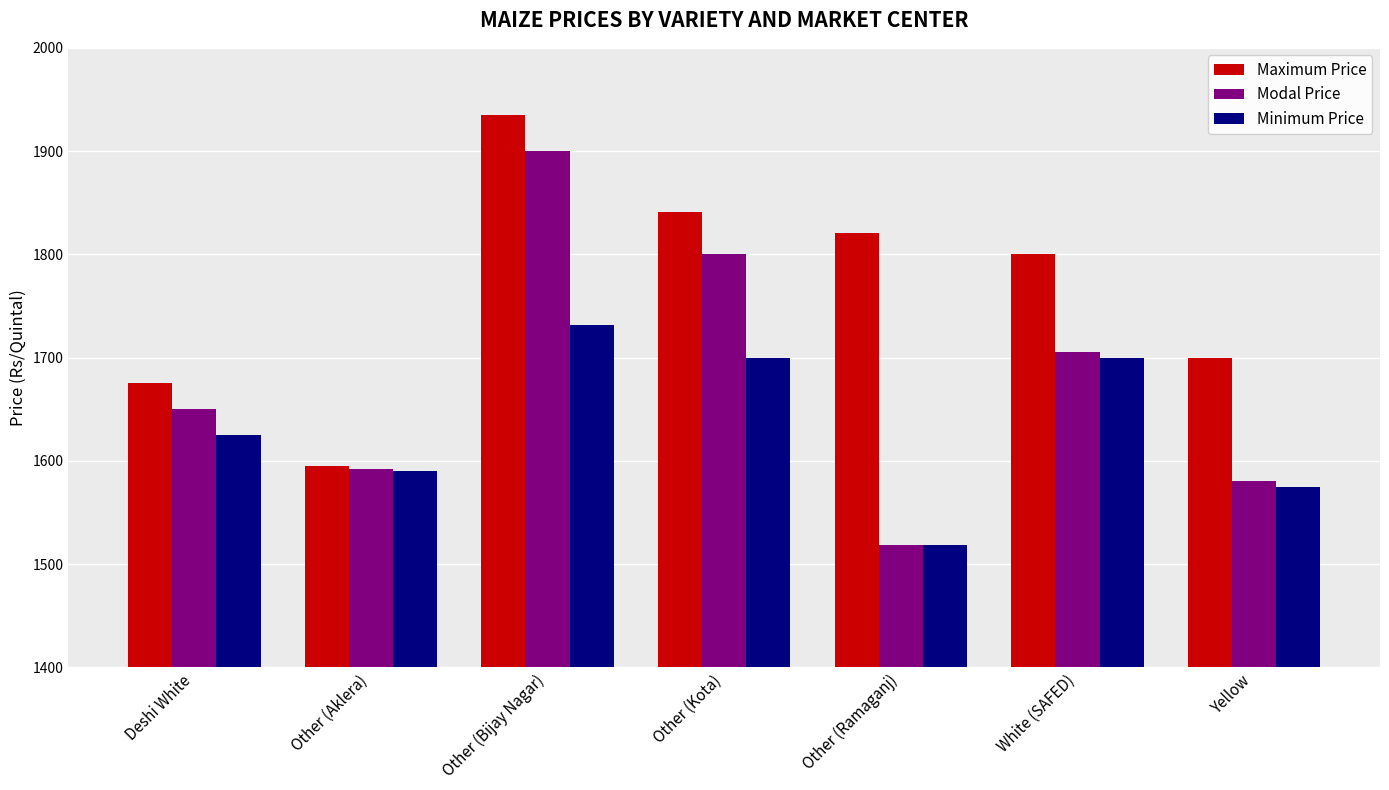

At White (SAFED), list the series in order from largest to smallest.

Maximum Price, Modal Price, Minimum Price